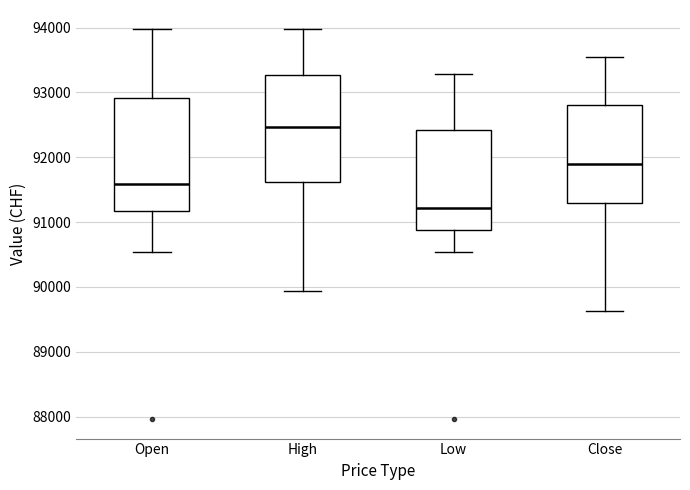

Reading left to right, read every box against the y-axis: the position of its median line, the range the box covers, and the ends of its whiskers. The values are not printed on the chart, so give them approximately, as read against the axis.

Open: median 91600, box 91200 to 92900, whiskers 90500 to 94000
High: median 92500, box 91600 to 93300, whiskers 89900 to 94000
Low: median 91200, box 90900 to 92400, whiskers 90500 to 93300
Close: median 91900, box 91300 to 92800, whiskers 89600 to 93500